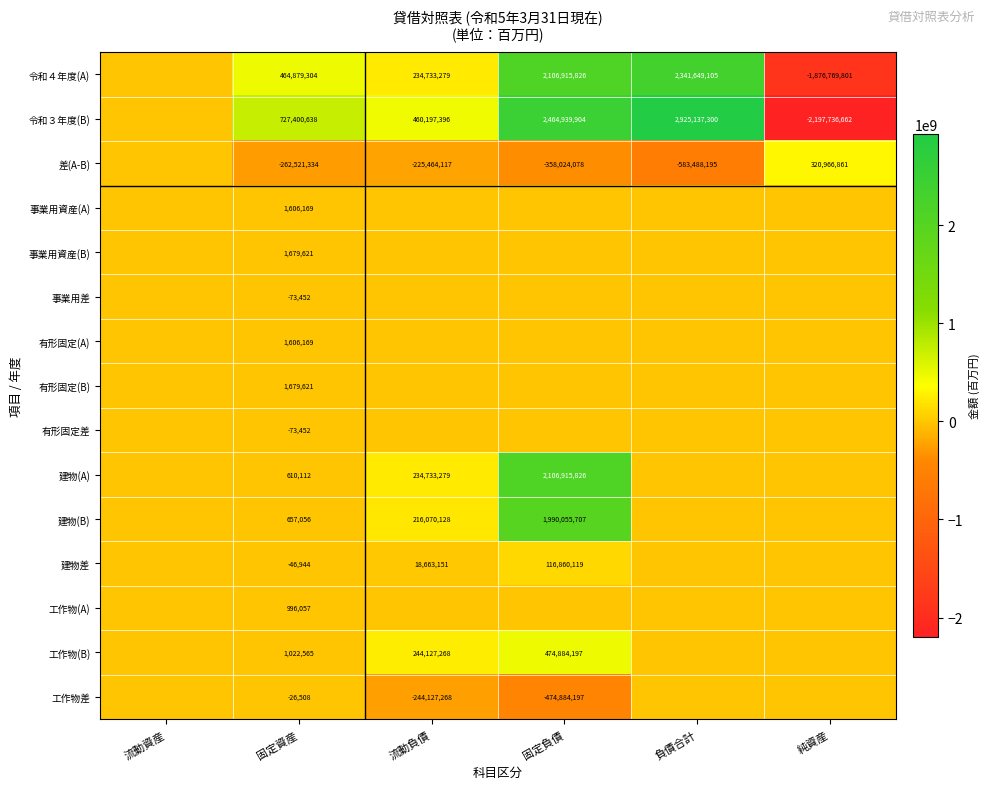

At which category is the sum across all series the highest?

固定負債